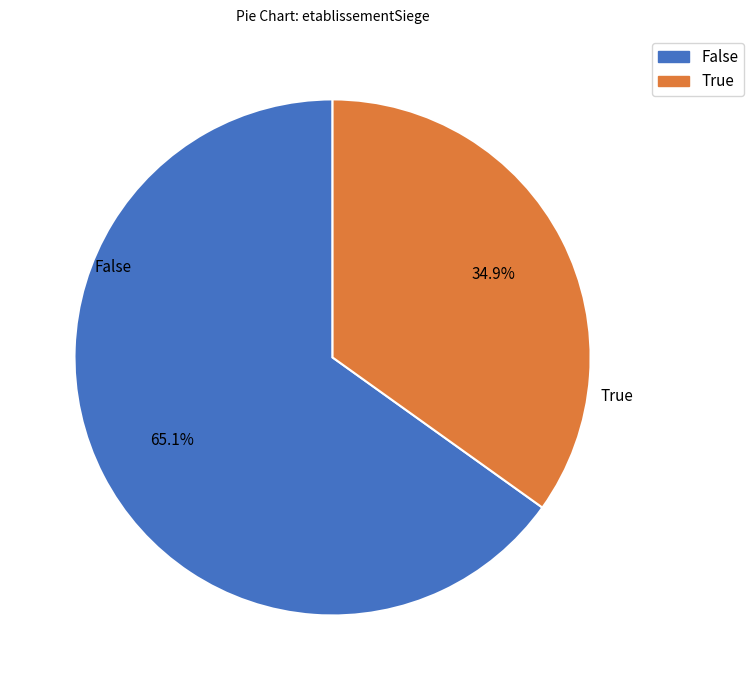

Which has a higher value, False or True?

False